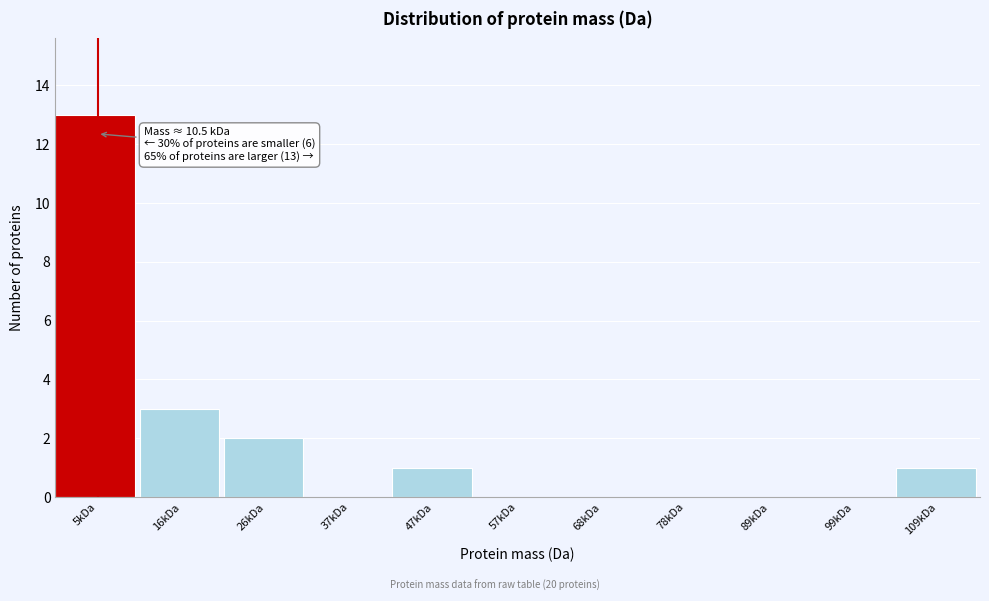

Reading left to right, transcribe all the data shown in this chart.

5kDa=13	16kDa=3	26kDa=2	37kDa=0	47kDa=1	57kDa=0	68kDa=0	78kDa=0	89kDa=0	99kDa=0	109kDa=1